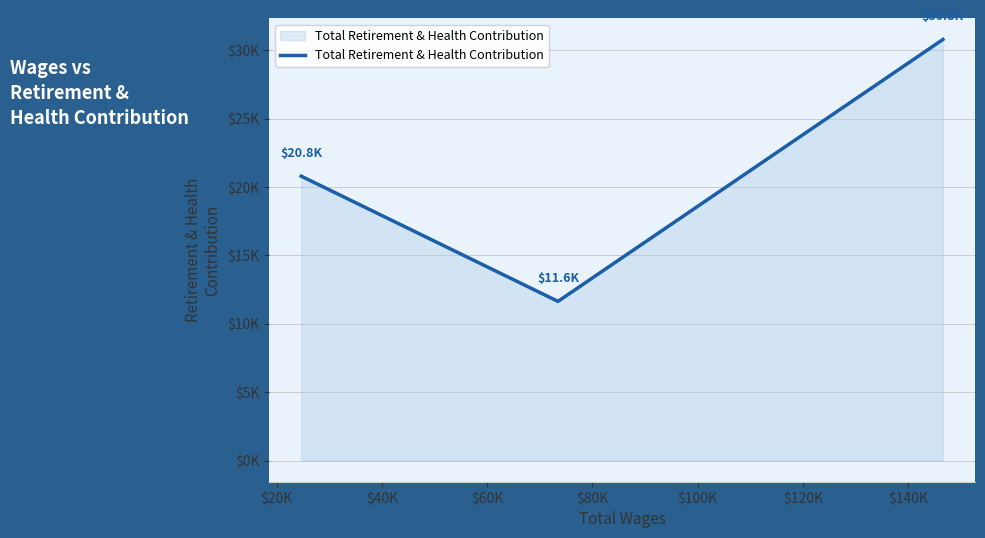

Does the chart display data point markers on the line(s)?

No